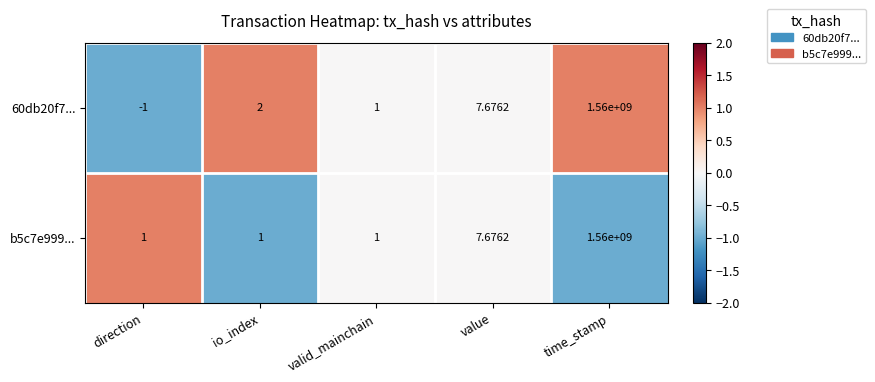

What is the minimum value shown in the chart?

-1.0